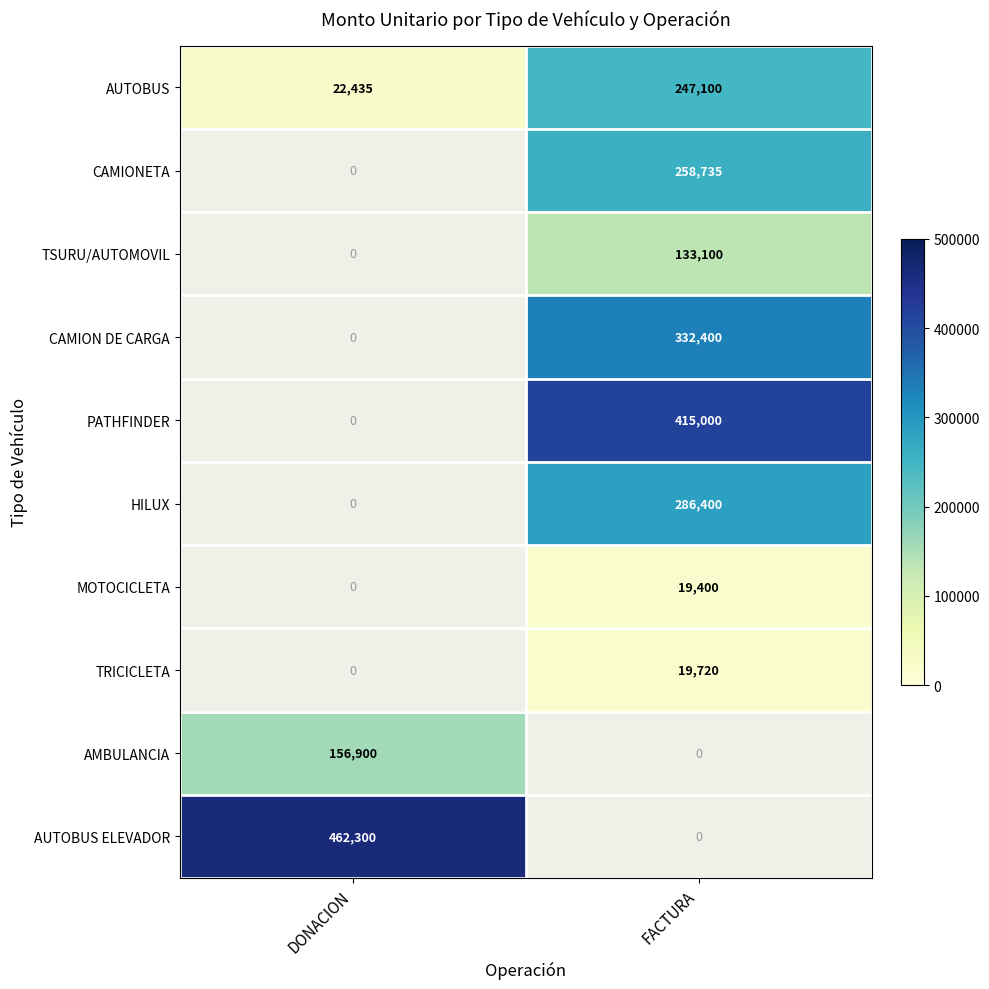

At which category does the chart reach its peak across all series?

DONACION